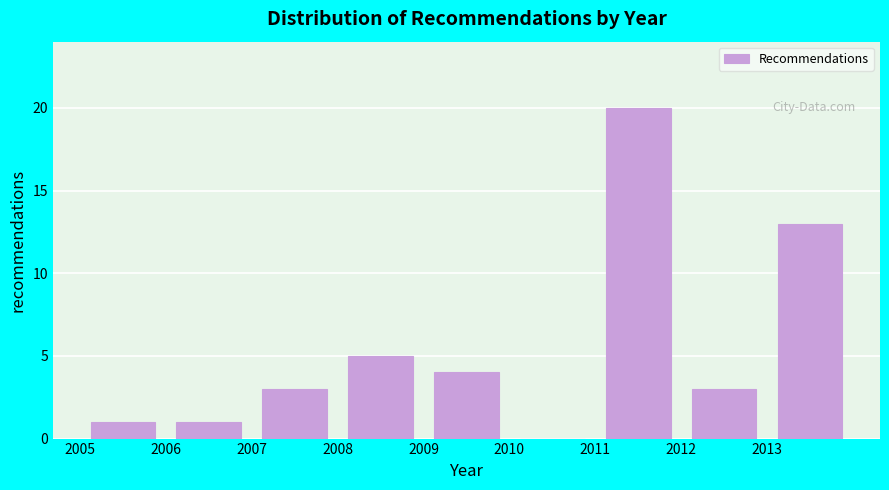

How tall is the bar that spans 2006 to 2007 on the x-axis? The values are not printed on the chart, so give them approximately, as read against the axis.

1